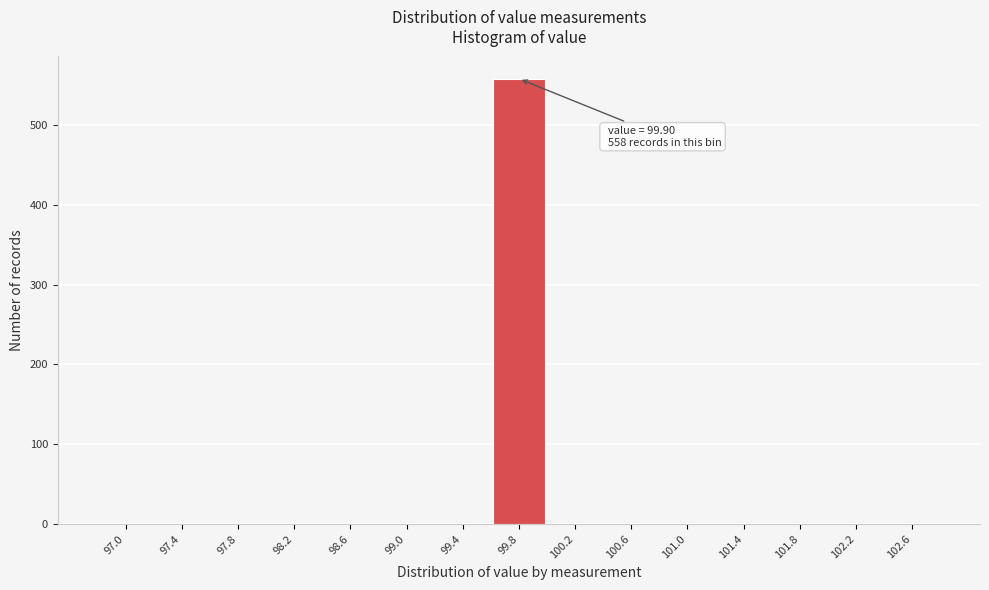

Reading left to right, what are all the values shown in this chart?

97.0=0	97.4=0	97.8=0	98.2=0	98.6=0	99.0=0	99.4=0	99.8=558	100.2=0	100.6=0	101.0=0	101.4=0	101.8=0	102.2=0	102.6=0